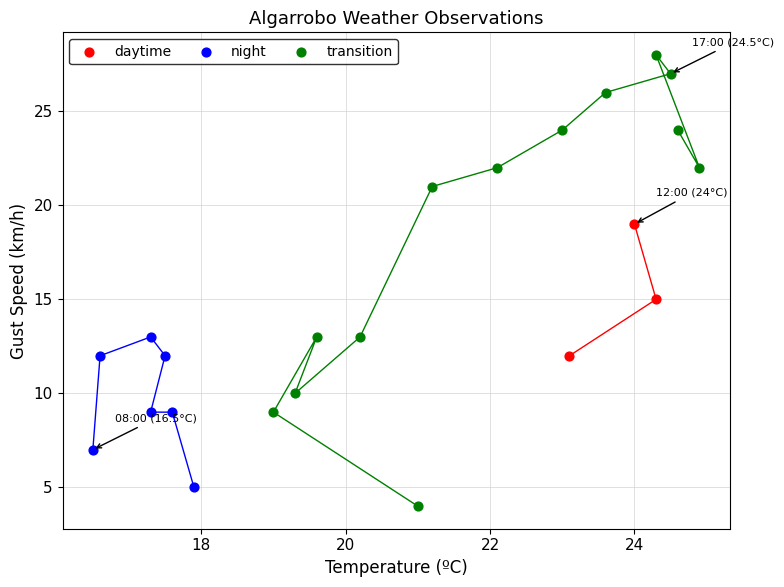

What are all the series names shown in the legend?

daytime, night, transition